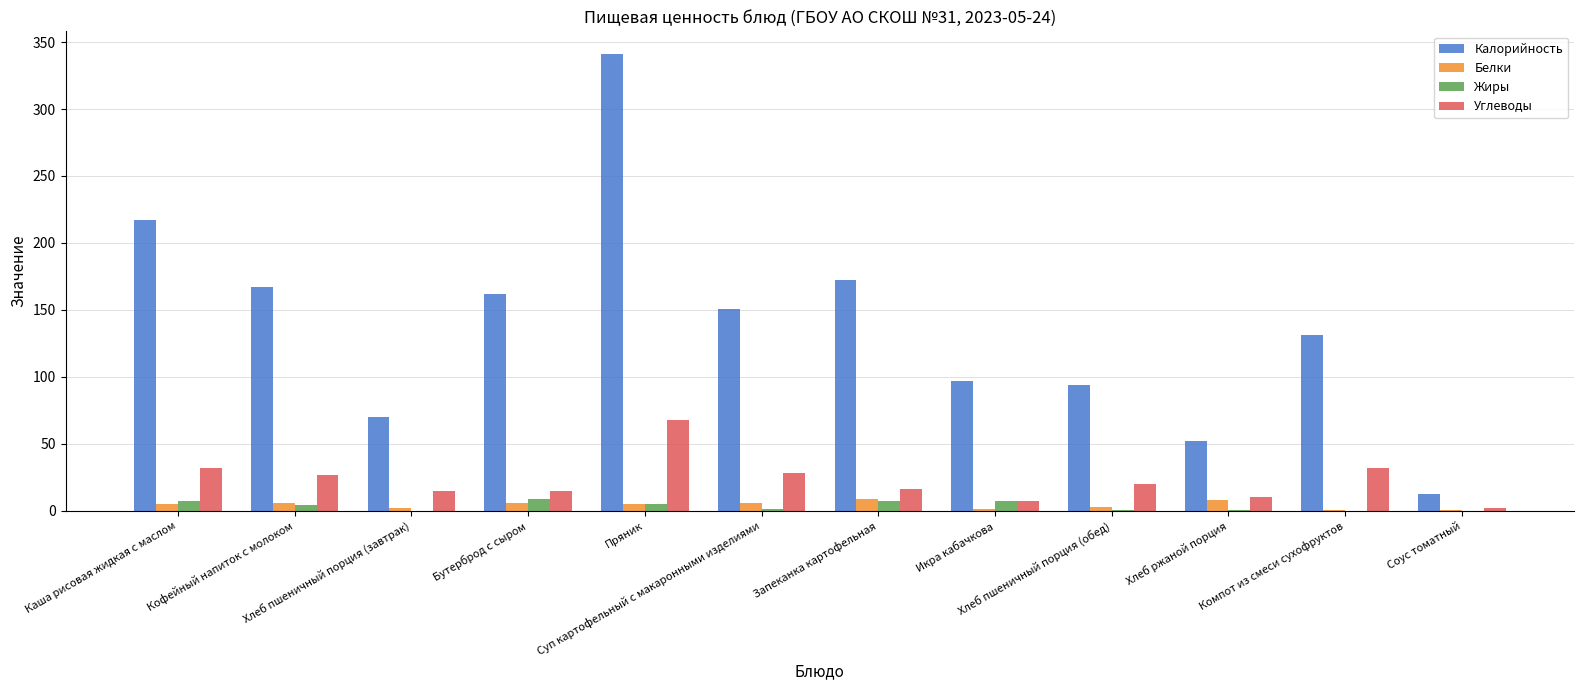

What is the sum of all Белки values?

52.1